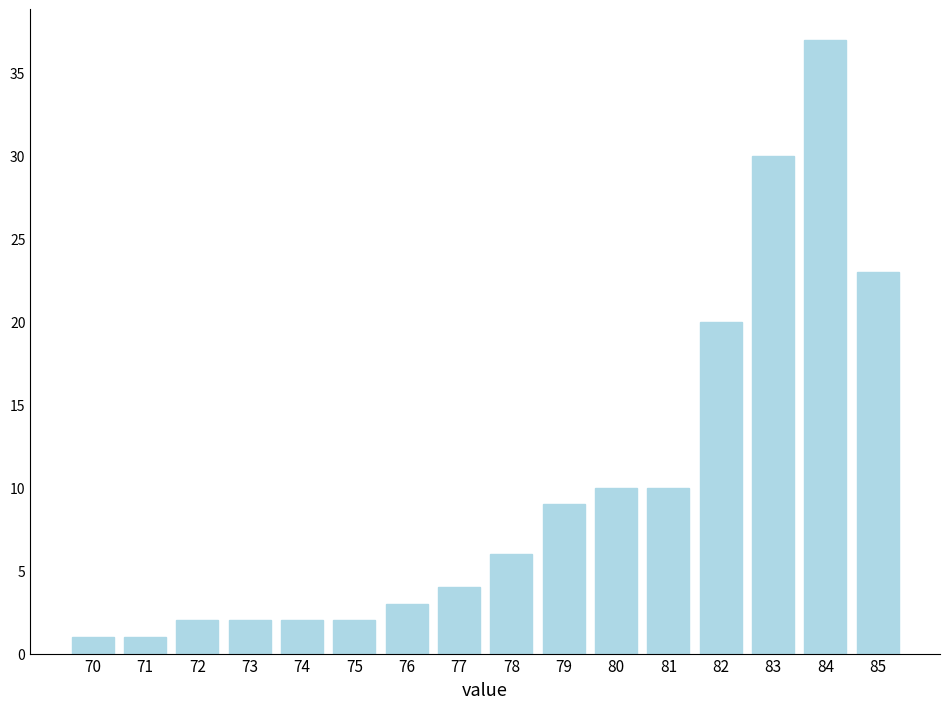

Reading left to right, list all the values displayed in this chart.

70=1	71=1	72=2	73=2	74=2	75=2	76=3	77=4	78=6	79=9	80=10	81=10	82=20	83=30	84=37	85=23